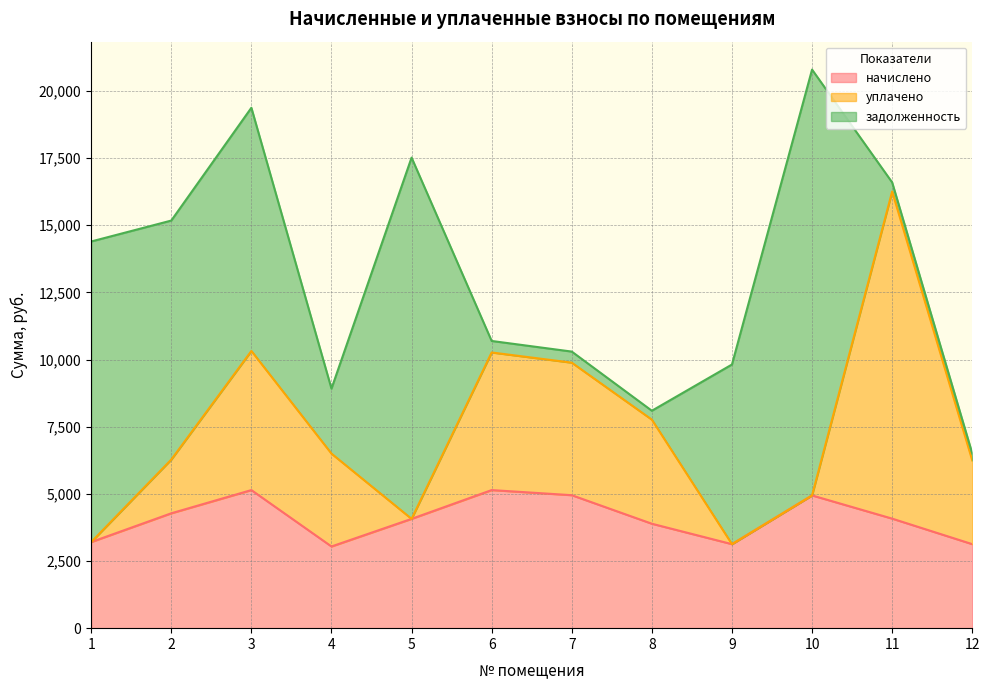

At how many categories does at least one series exceed 12339?

2